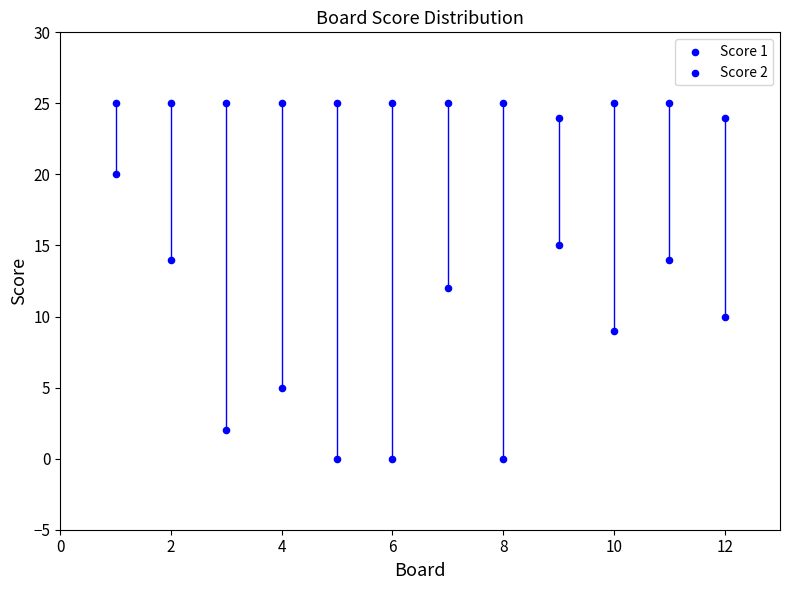

How many data points are displayed?

24